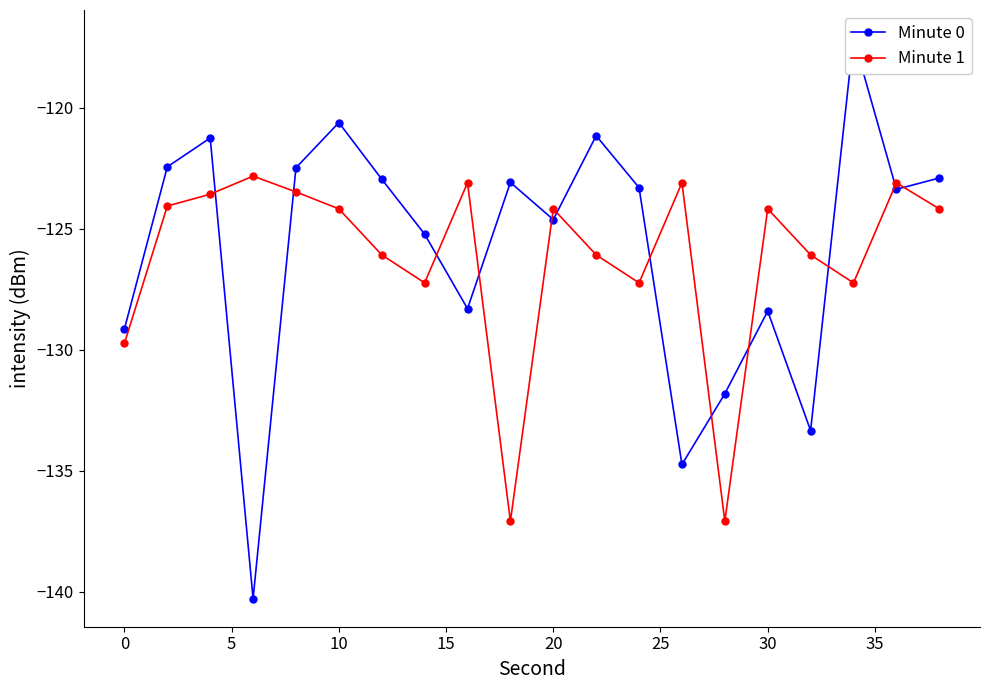

The value of Minute 1 at 20 is -124.2. True or false?

True